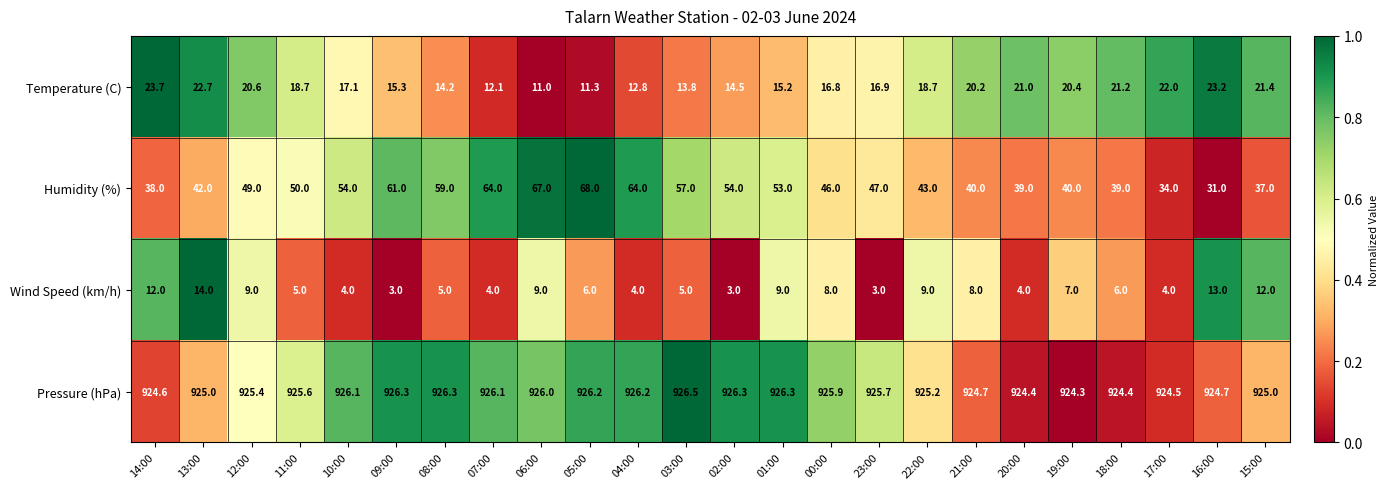

Is it true that Temperature (C) equals 31.1 at 21:00?

False